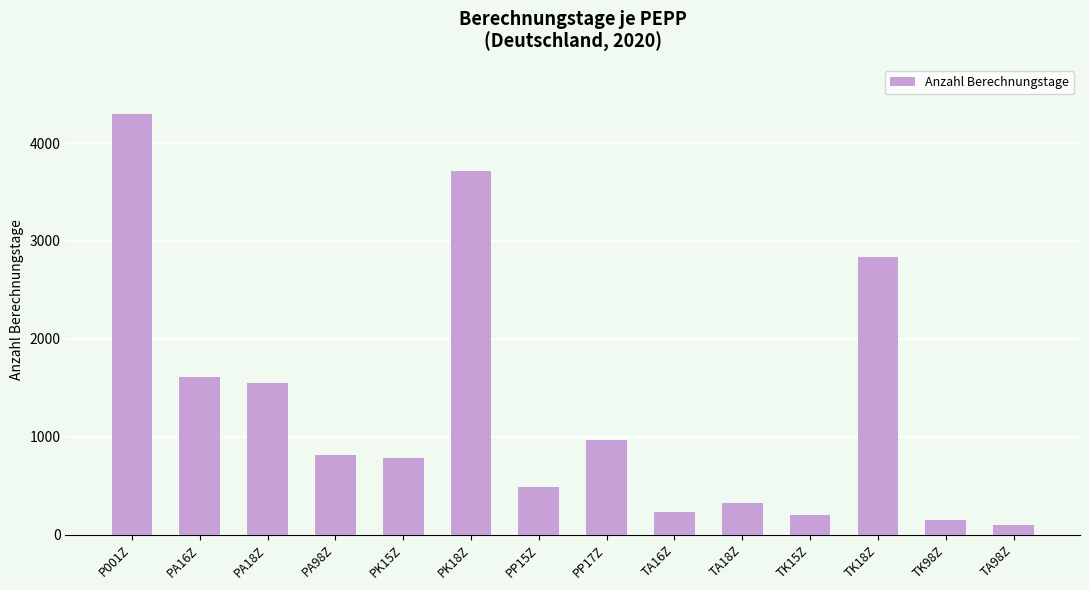

What is the maximum value shown in the chart?

4294